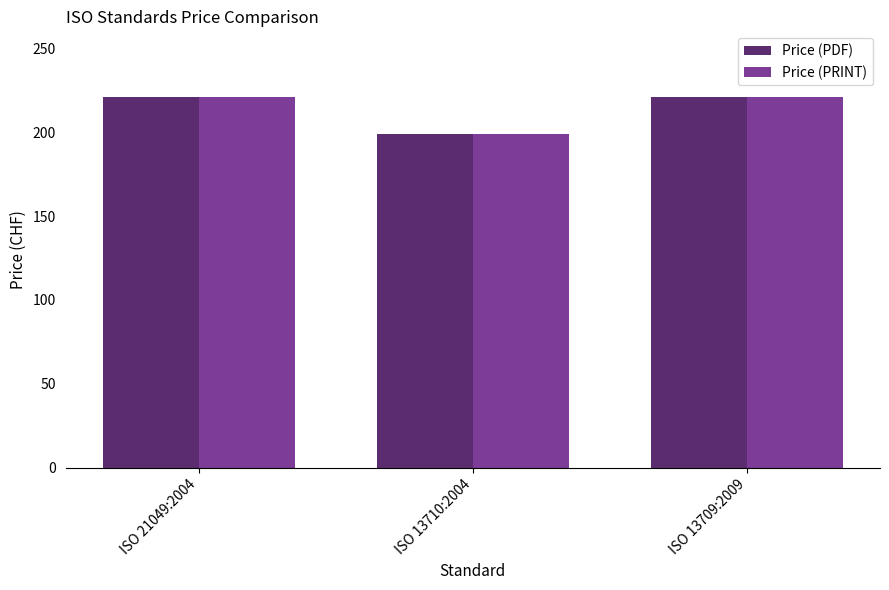

What is the value of the Price (PDF) bar at the 1st from the left?

221